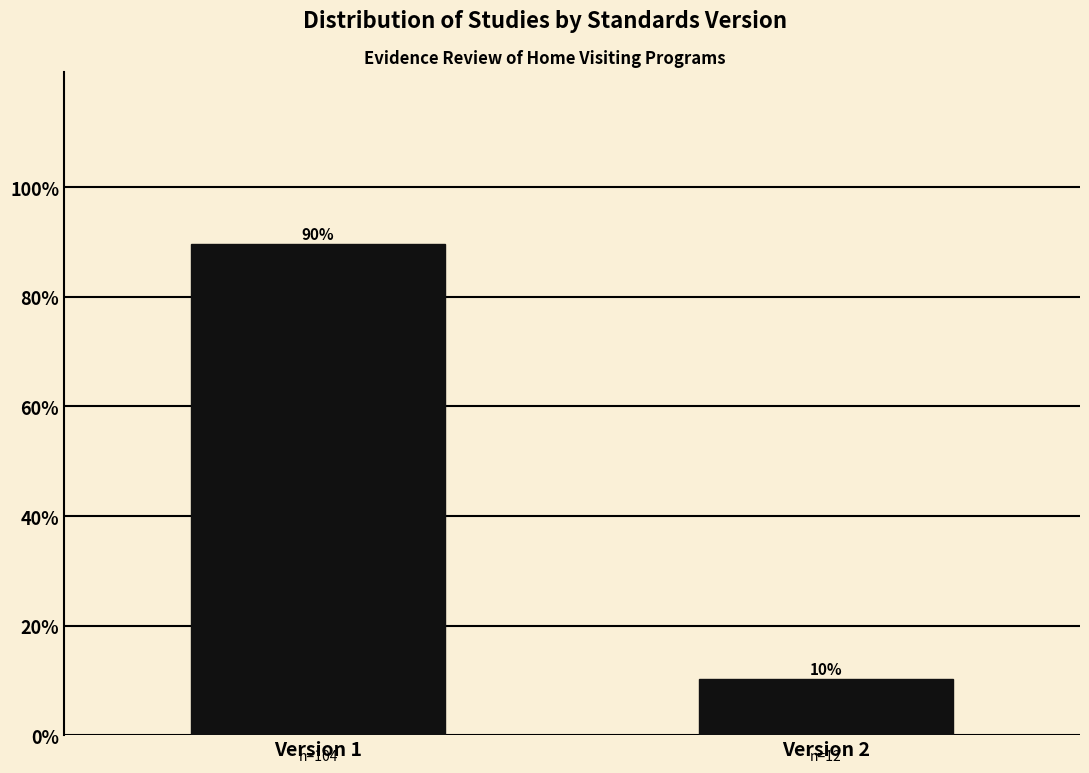

Between Version 1 and Version 2, which is larger?

Version 1